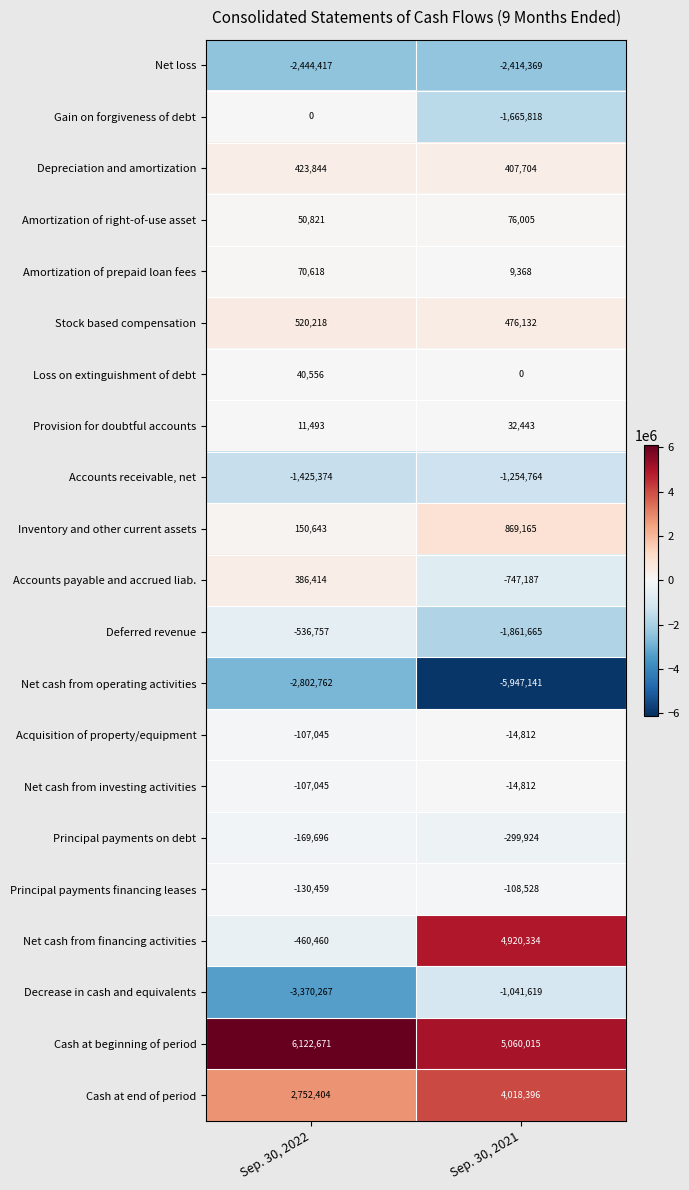

What is the sum of the Net loss values at Sep. 30, 2021 and Sep. 30, 2022?

-4858786